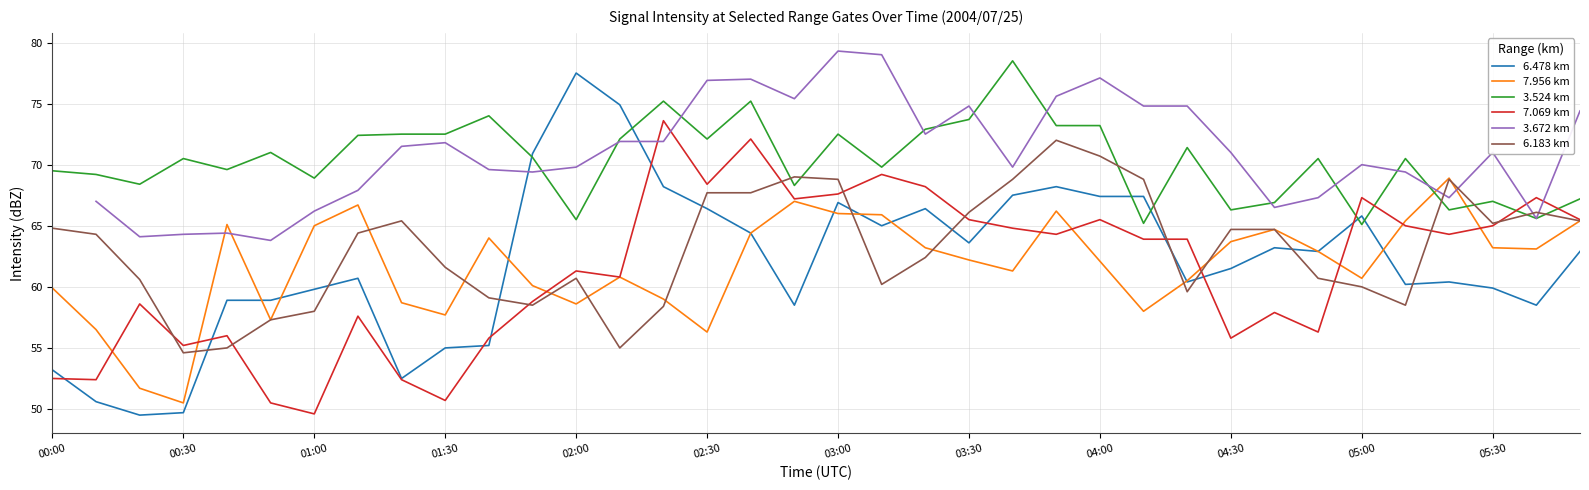

What is the spread (max minus min) of values at 16?

12.6